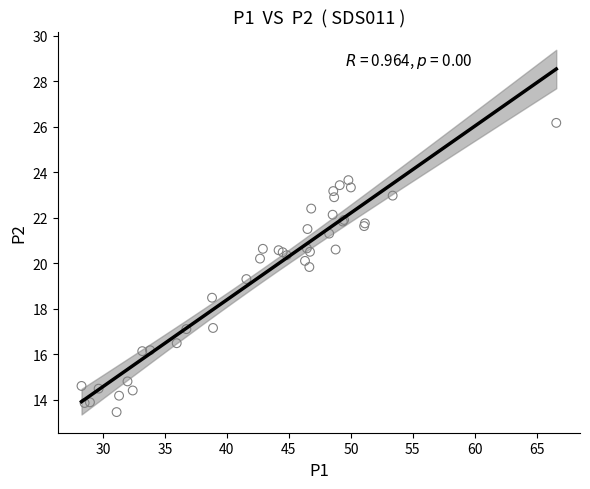

What Y value in the scatter plot is closest to 19?

19.3